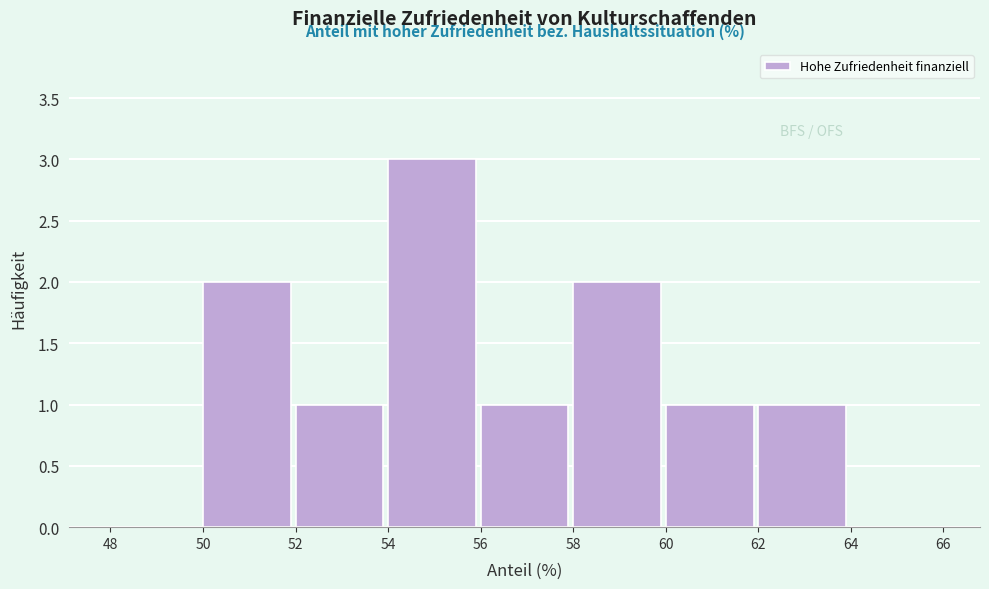

Reading left to right, transcribe this chart: for each bar, give the range it covers on the x-axis and its height. The values are not printed on the chart, so give them approximately, as read against the axis.

48 to 50: 0
50 to 52: 2
52 to 54: 1
54 to 56: 3
56 to 58: 1
58 to 60: 2
60 to 62: 1
62 to 64: 1
64 to 66: 0